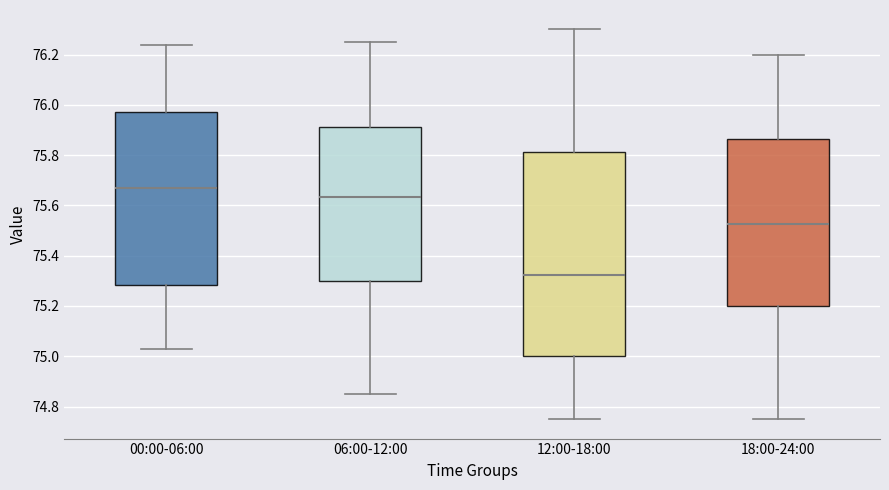

Comparing the boxes themselves (not the whiskers), which one is the tallest?

12:00-18:00